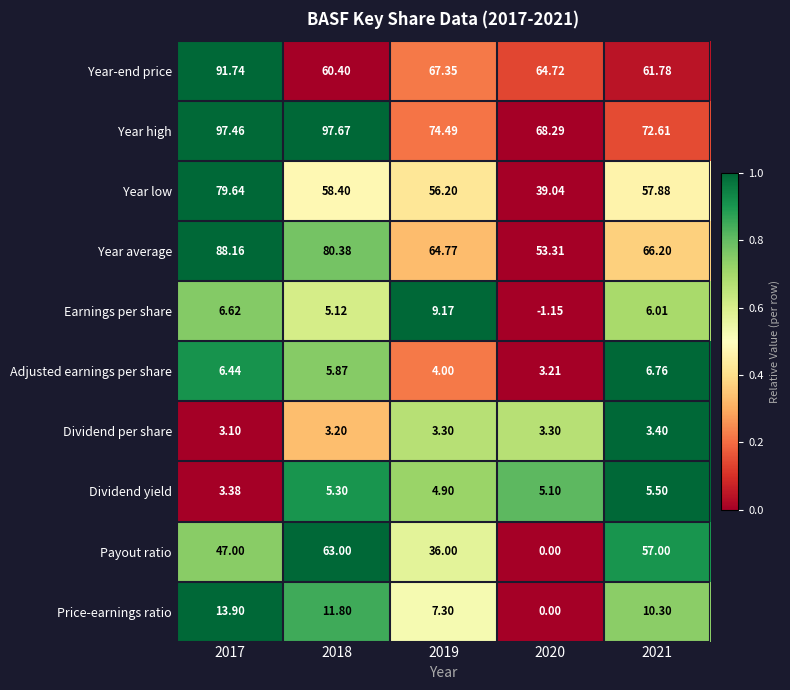

List the series in order of their peak value, lowest first.

Dividend per share, Dividend yield, Adjusted earnings per share, Earnings per share, Price-earnings ratio, Payout ratio, Year low, Year average, Year-end price, Year high